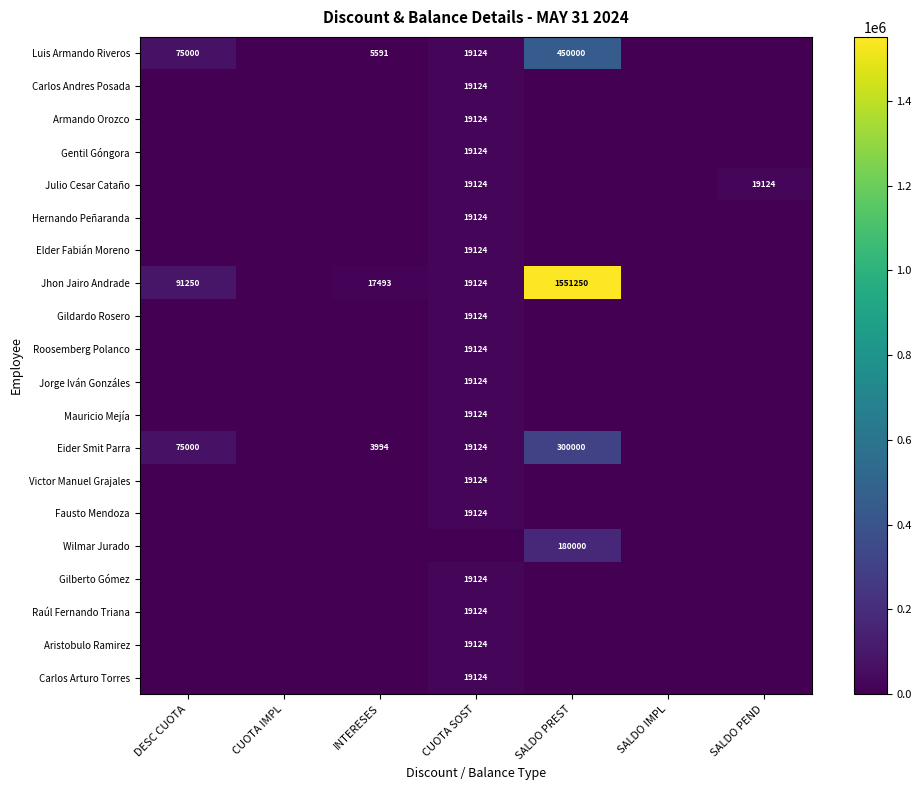

Is it true that Luis Armando Riveros equals 8383 at CUOTA SOST?

False